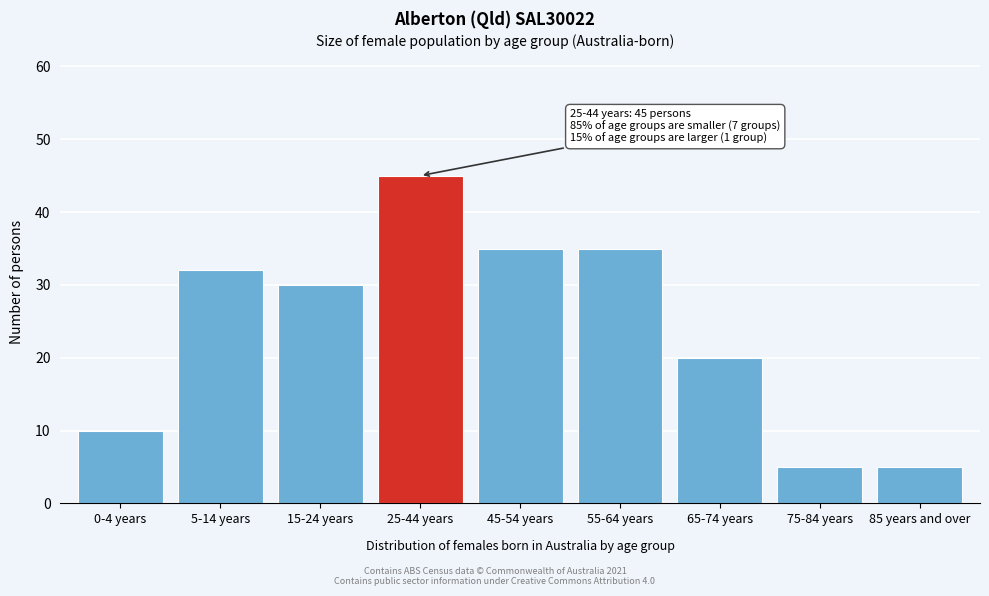

Reading left to right, list all the values displayed in this chart.

0-4 years=10	5-14 years=32	15-24 years=30	25-44 years=45	45-54 years=35	55-64 years=35	65-74 years=20	75-84 years=5	85 years and over=5